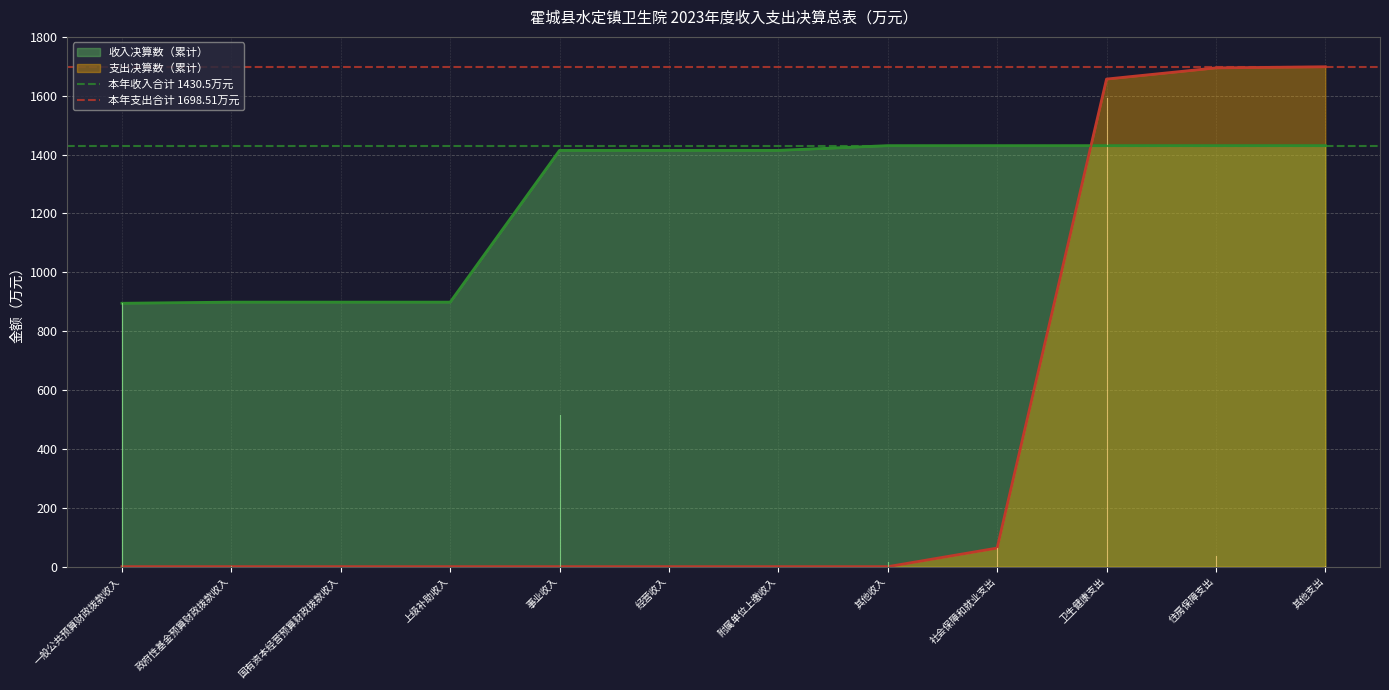

What is the highest value of the 收入决算数（累计） series?

1430.5